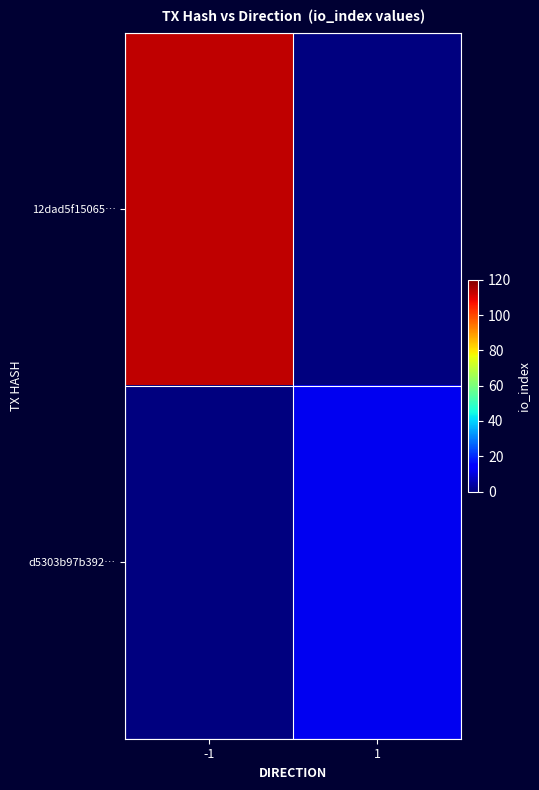

List the series in order of their peak value, lowest first.

d5303b97b392…, 12dad5f15065…